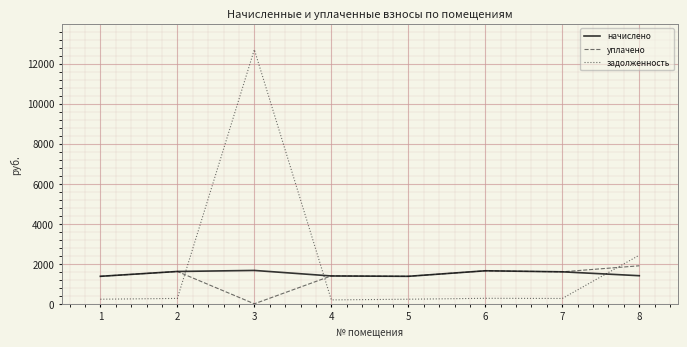

What is the total value across all series at 6?

3575.5